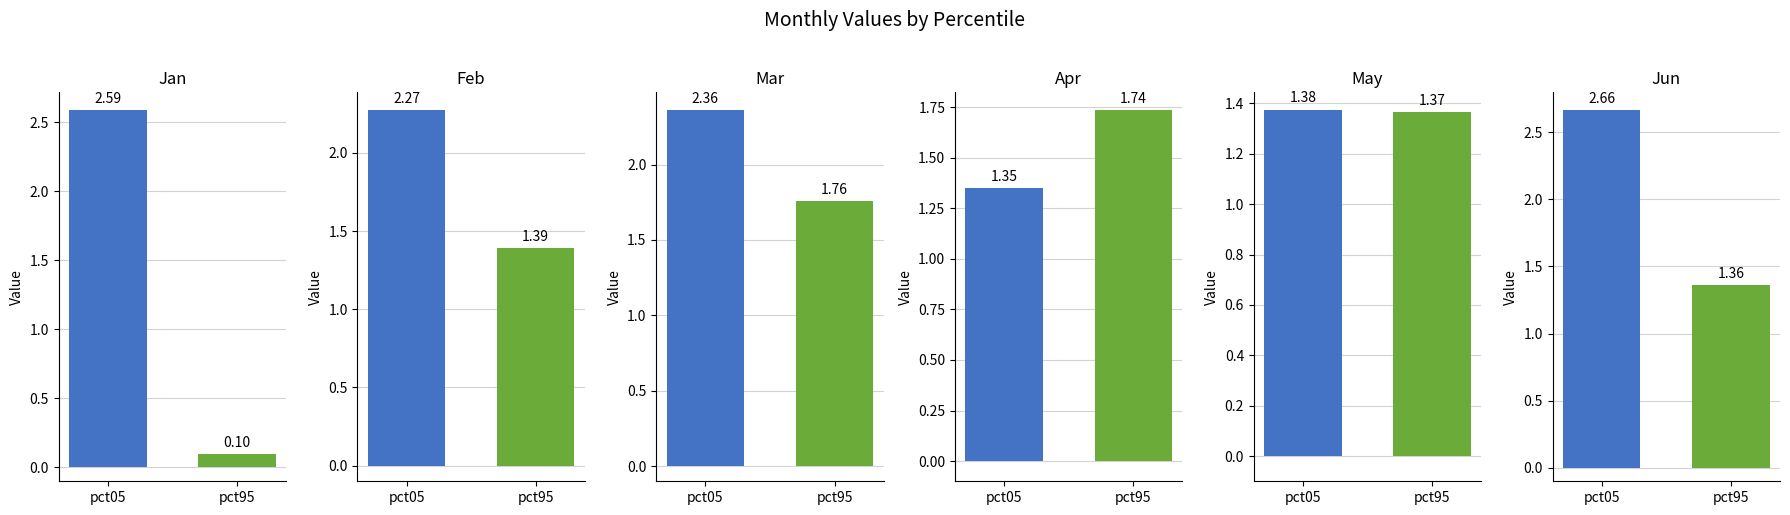

True or false: Jun has a value of 2.0 at pct85.

False